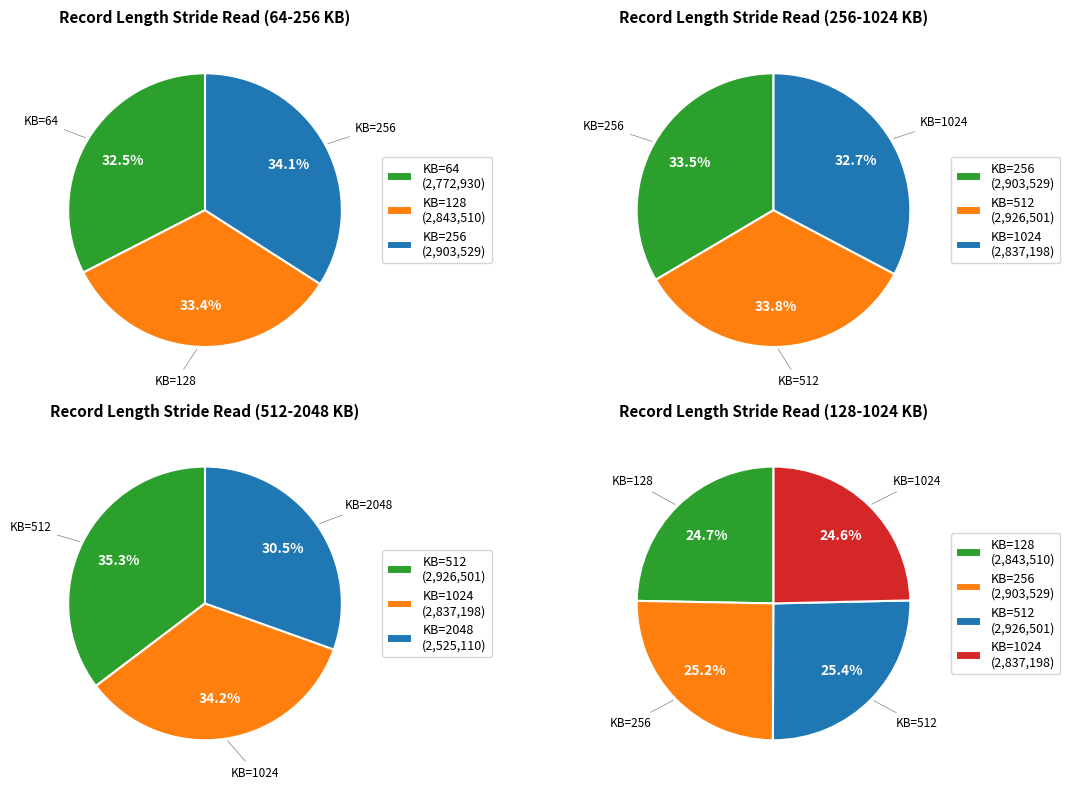

What is the change in value from 128 to 2048?

-318400